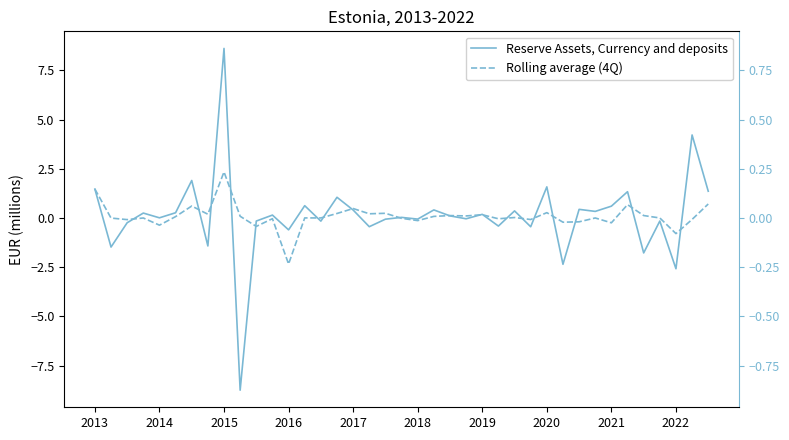

True or false: Reserve Assets, Currency and deposits and Rolling average (4Q) cross at least once.

True